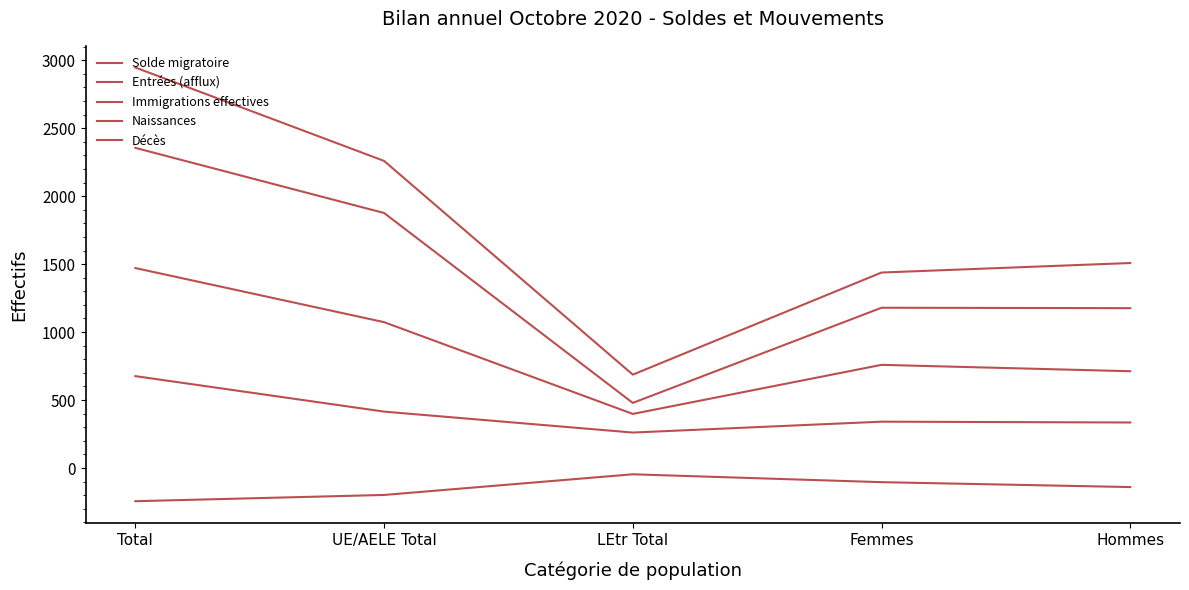

Reading left to right, extract all data points from this chart.

Solde migratoire: 1471	1073	398	759	712
Entrées (afflux): 2946	2259	687	1438	1508
Immigrations effectives: 2355	1876	479	1179	1176
Naissances: 676	415	261	341	335
Décès: -244	-198	-46	-104	-140